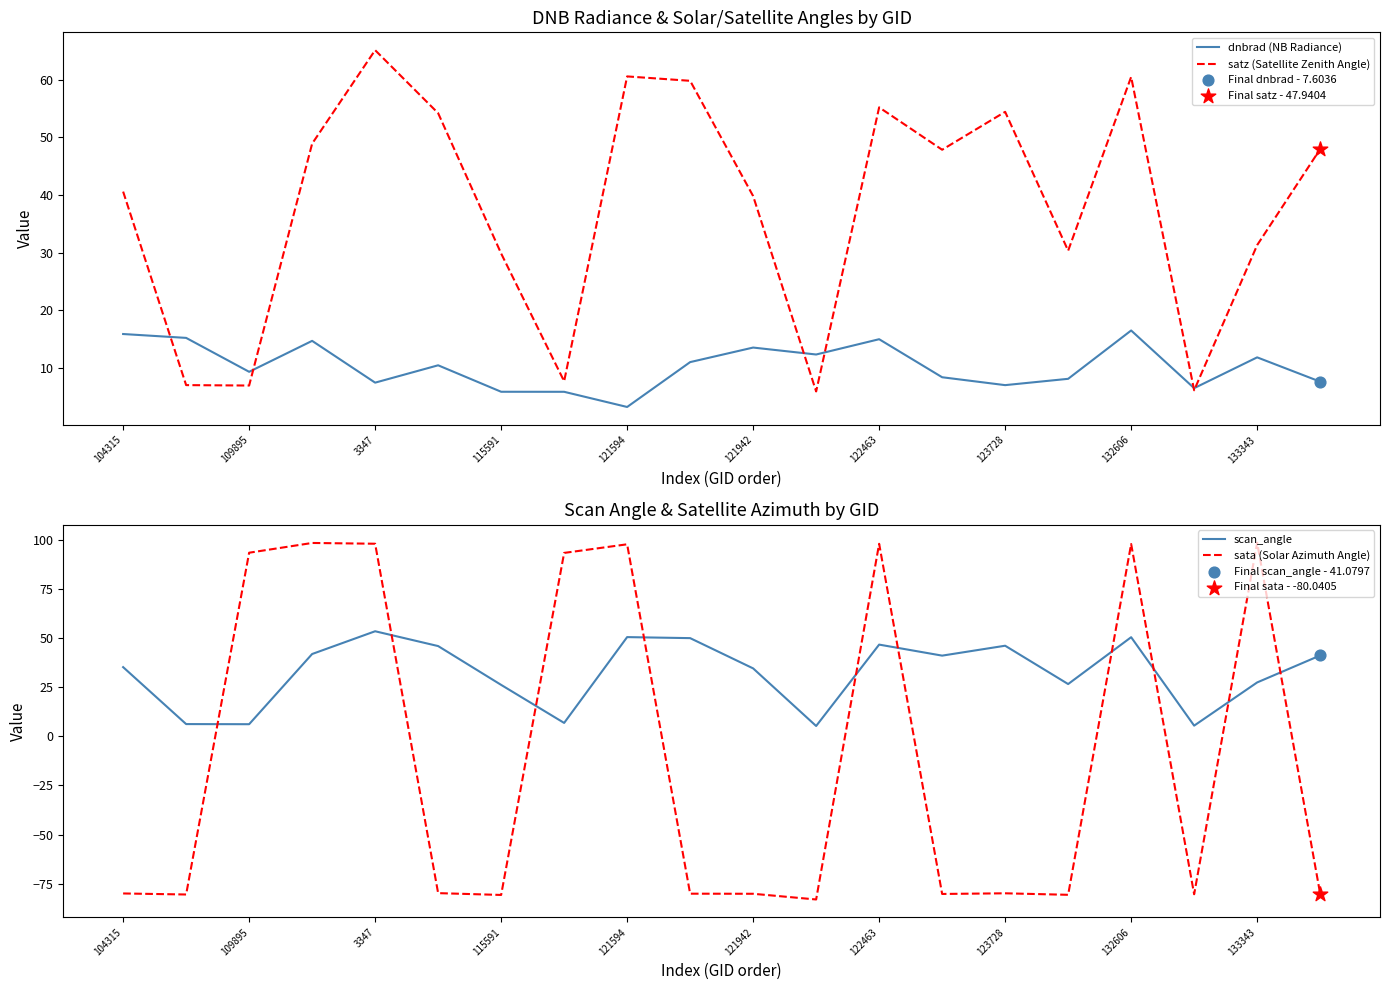

Which series reaches the maximum Y coordinate?

sata (Solar Azimuth Angle)